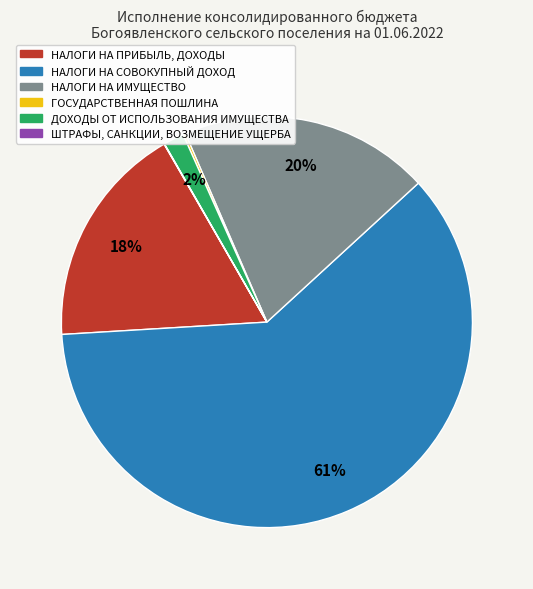

To the nearest percent, what is the average slice percentage?

17%